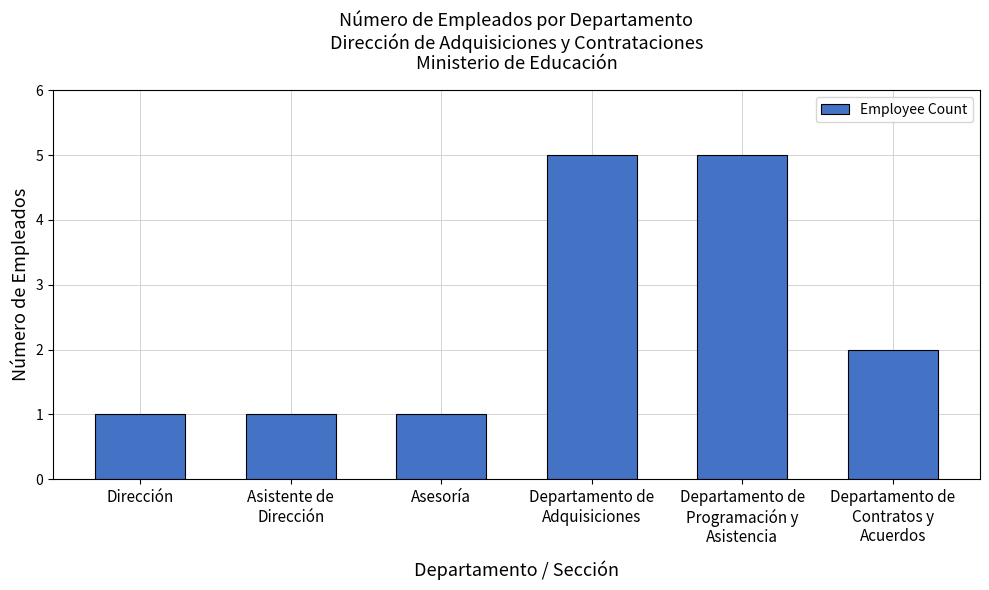

True or false: the data shows 1 at Dirección.

True